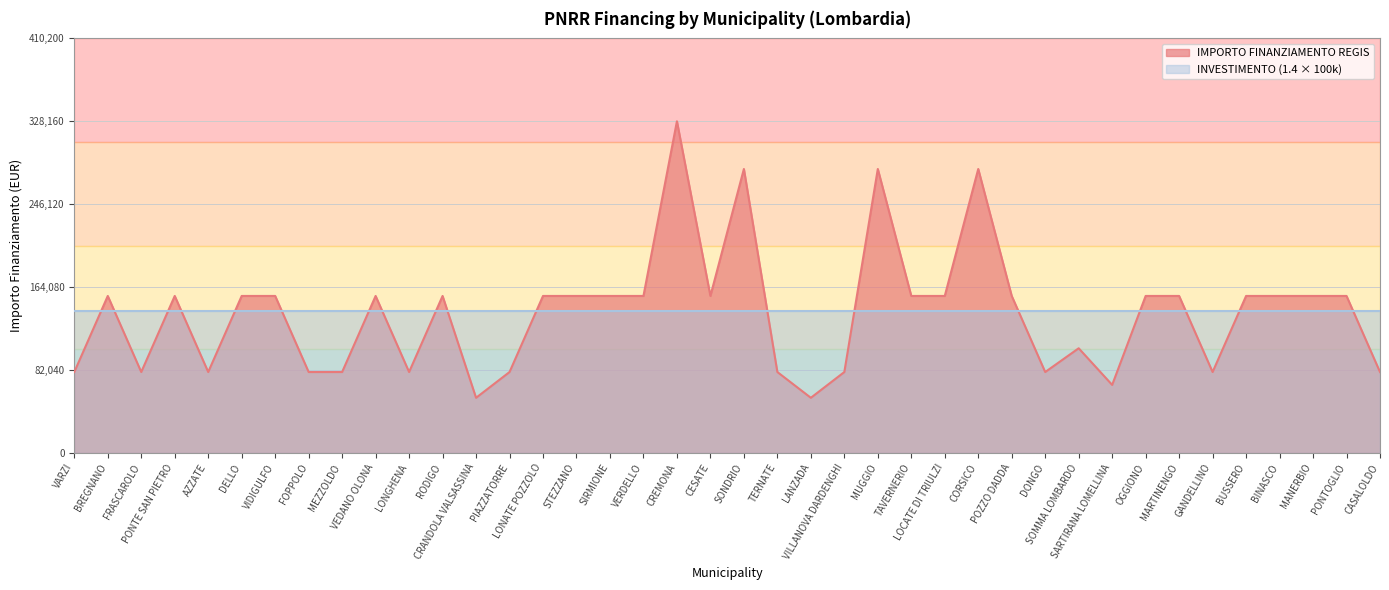

Reading left to right, list all the values displayed in this chart.

79922	155234	79922	155234	79922	155234	155234	79922	79922	155234	79922	155234	54412	79922	155234	155234	155234	155234	328160	155234	280932	79922	54412	79922	280932	155234	155234	280932	155234	79922	103444	67167	155234	155234	79922	155234	155234	155234	155234	79922